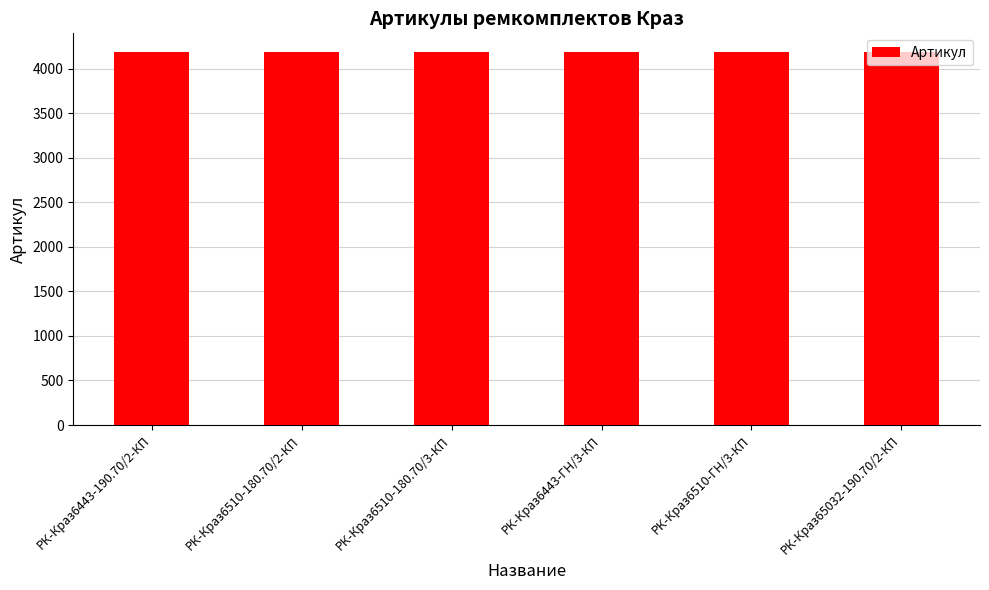

What is the difference between the second highest and second lowest values?

3